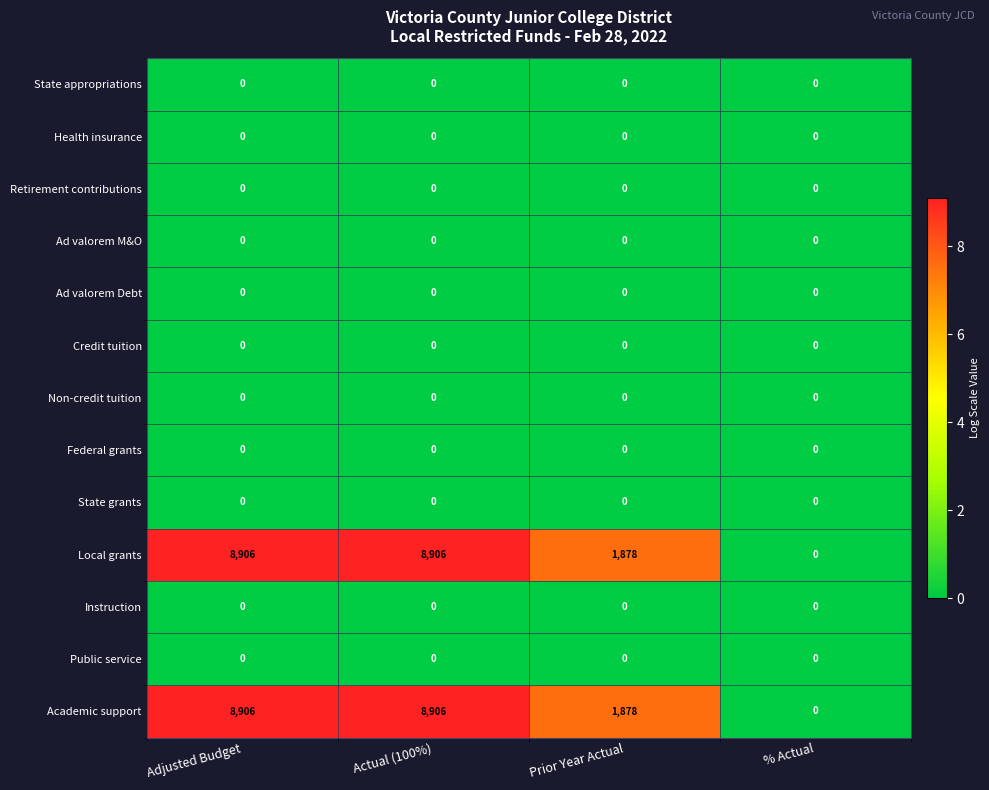

What is the spread (max minus min) of values at Actual (100%)?

8906